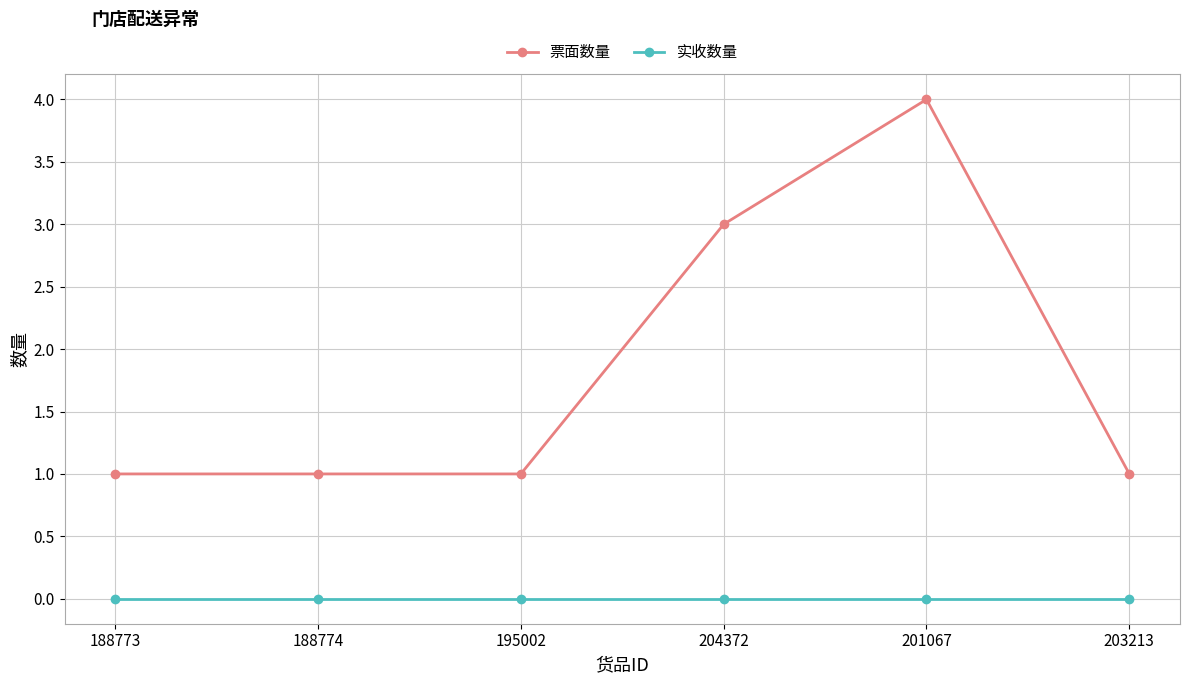

Which category has the highest value in the 票面数量 series?

201067